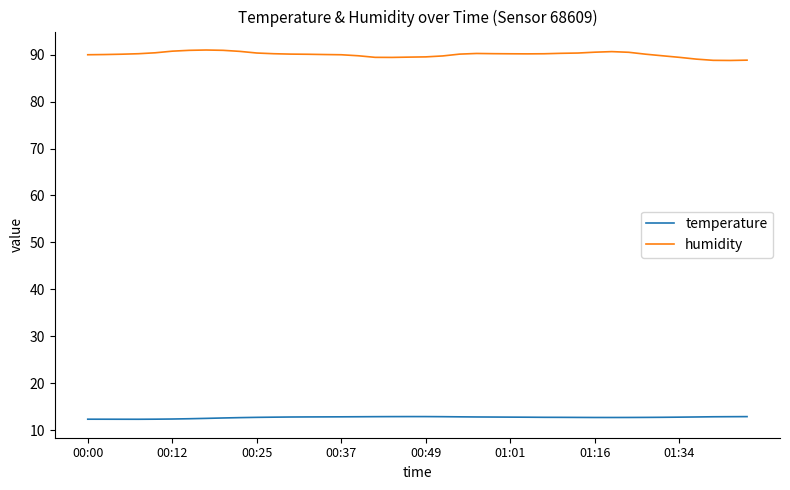

What is the difference between the maximum and minimum values in the humidity series?

2.2